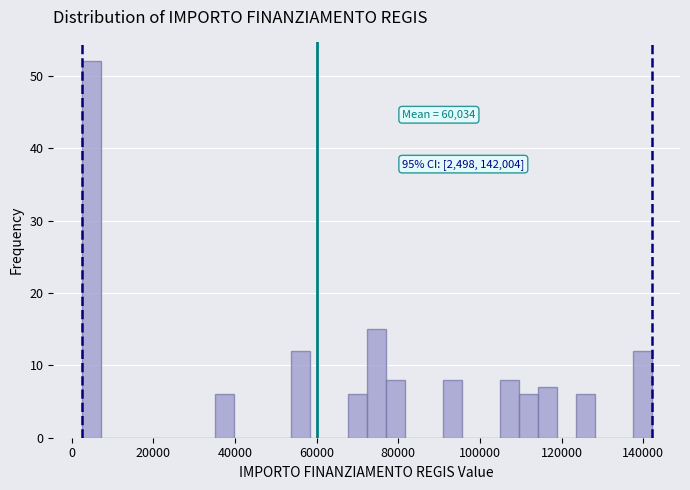

Read against the x-axis, roughly where is the centre of the tallest bar?

4000